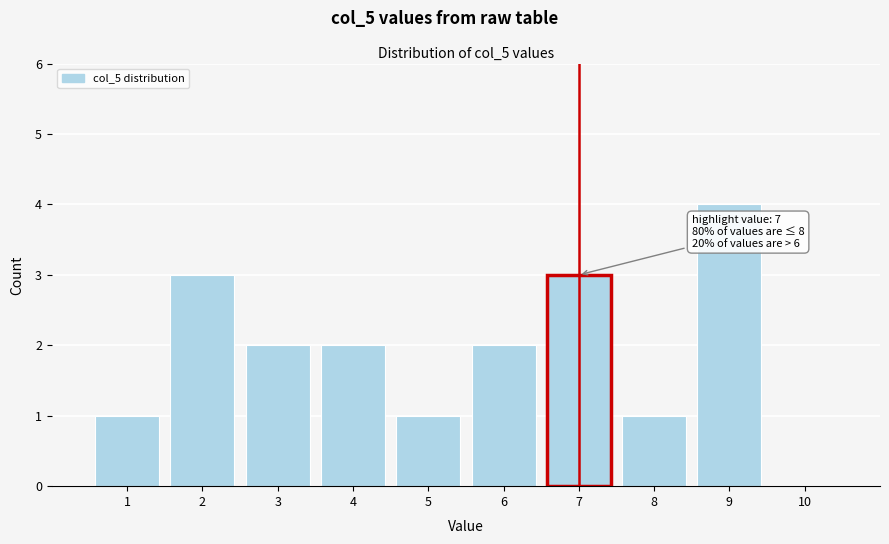

Which range on the x-axis has the tallest bar?

8.5 to 9.5